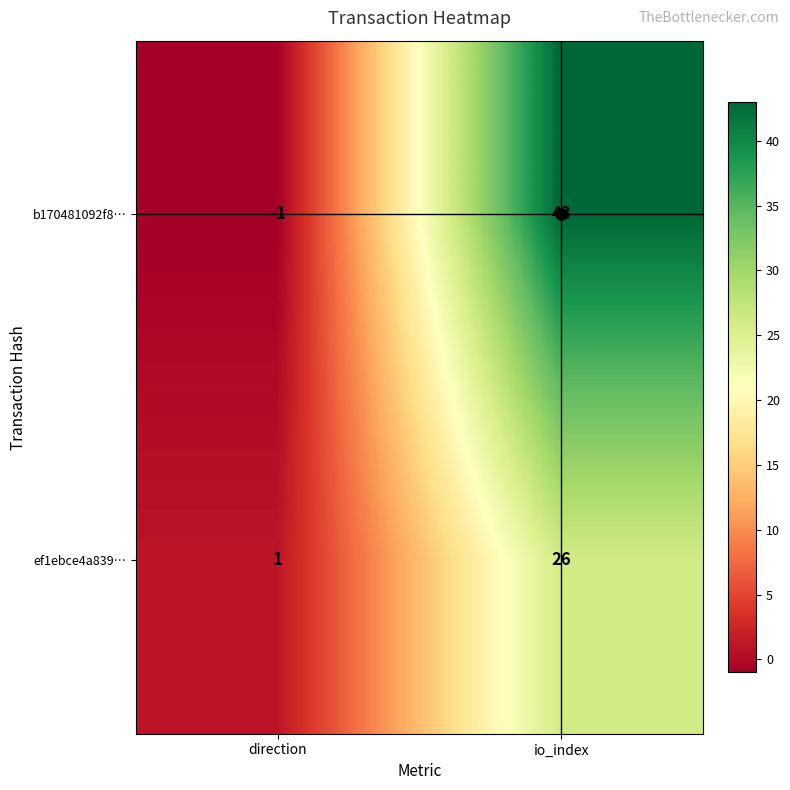

What value does the ef1ebce4a839… series have at io_index, to the nearest 5?

25